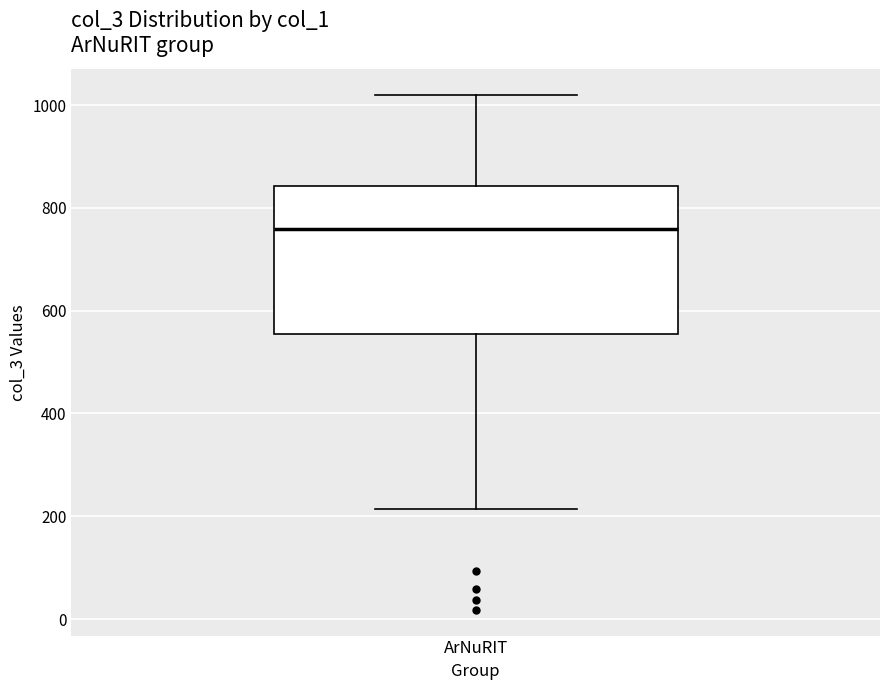

Where does the lower whisker of the box for ArNuRIT end on the y-axis? The values are not printed on the chart, so give them approximately, as read against the axis.

220